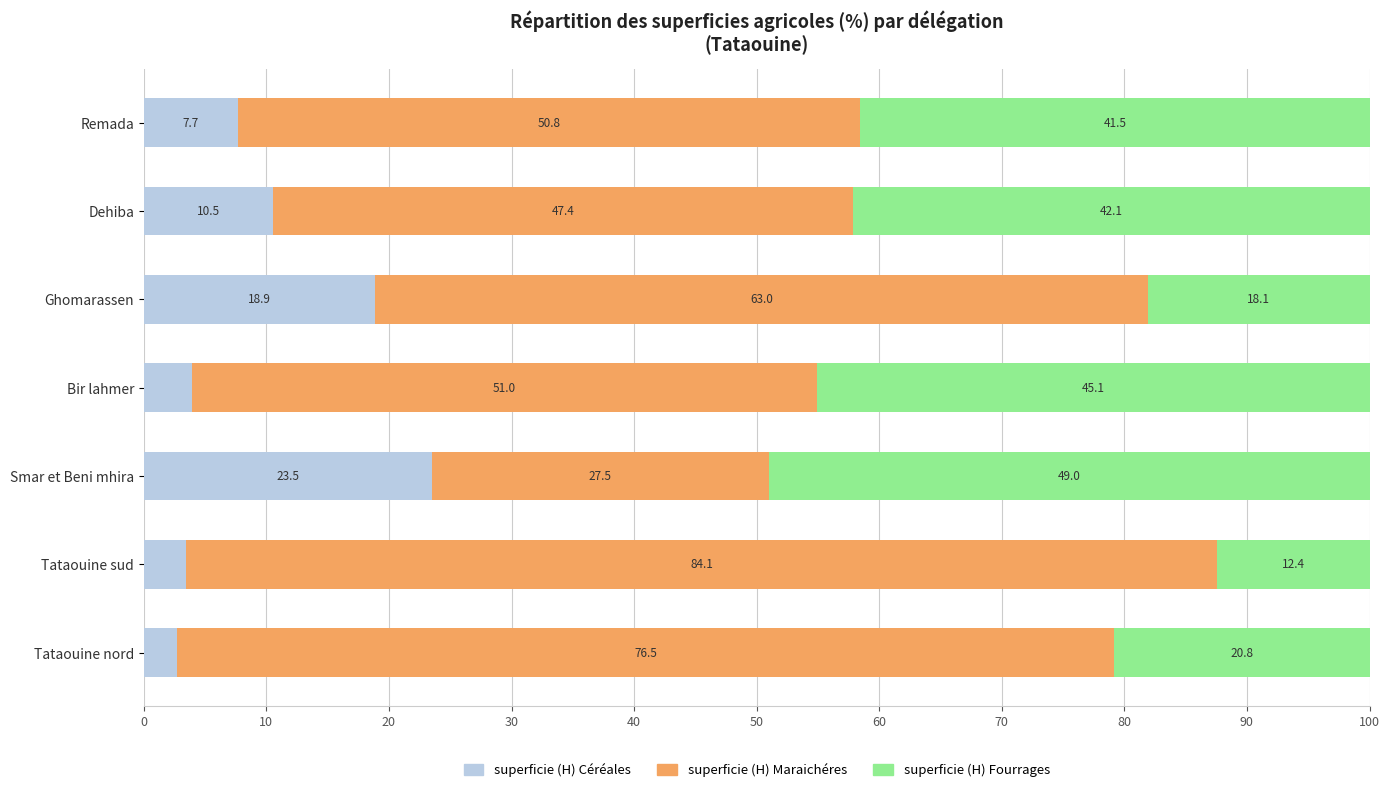

List the labels in order of superficie (H) Céréales value, largest first.

Smar et Beni mhira, Ghomarassen, Dehiba, Remada, Bir lahmer, Tataouine sud, Tataouine nord